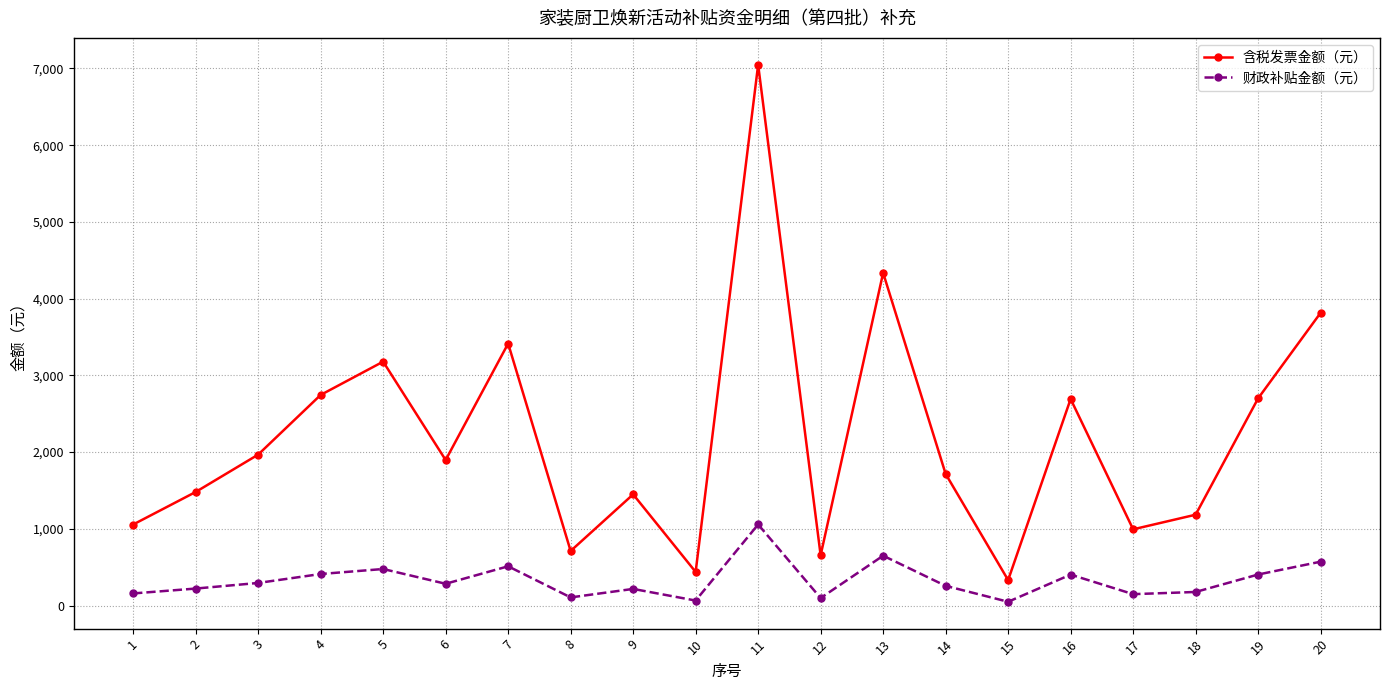

The value of 含税发票金额（元） at 6 is 1896.8. True or false?

True